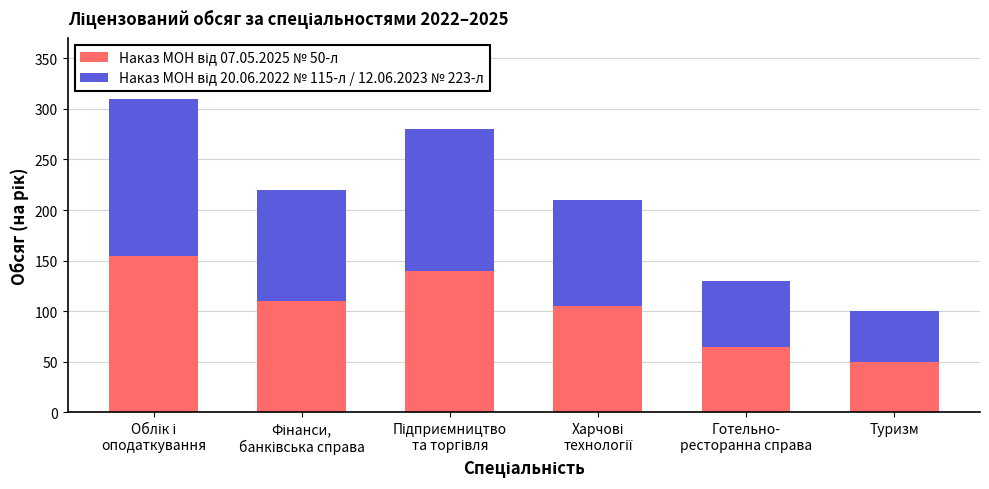

What is the difference between the Наказ МОН від 07.05.2025 № 50-л values at Облік і
оподаткування and Харчові
технології?

50